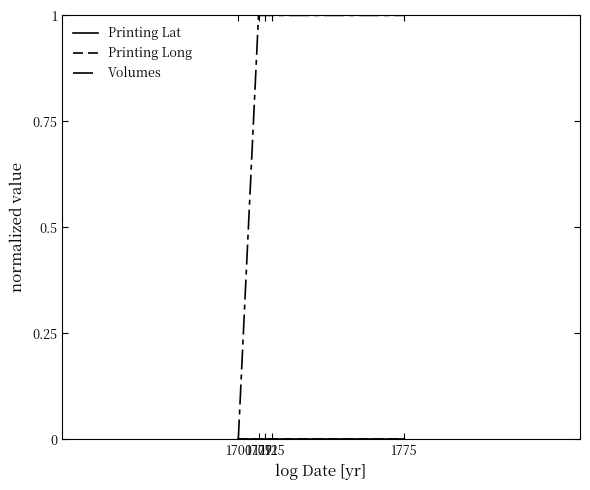

Does the chart display data point markers on the line(s)?

No